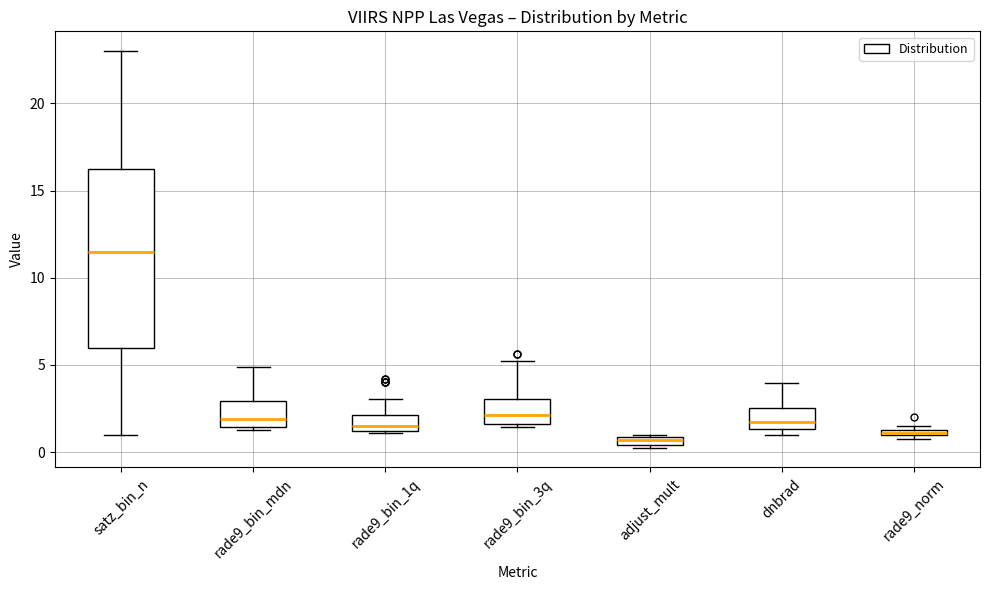

Comparing the boxes themselves (not the whiskers), which one is the tallest?

satz_bin_n